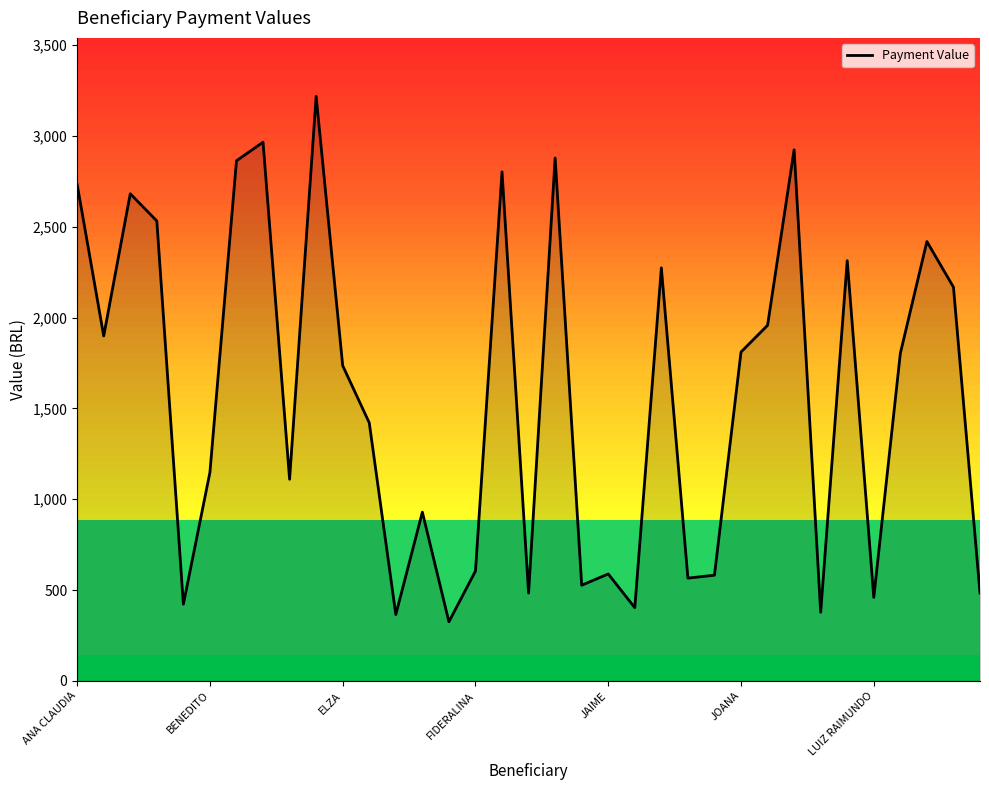

What is the maximum value shown in the chart?

3217.6